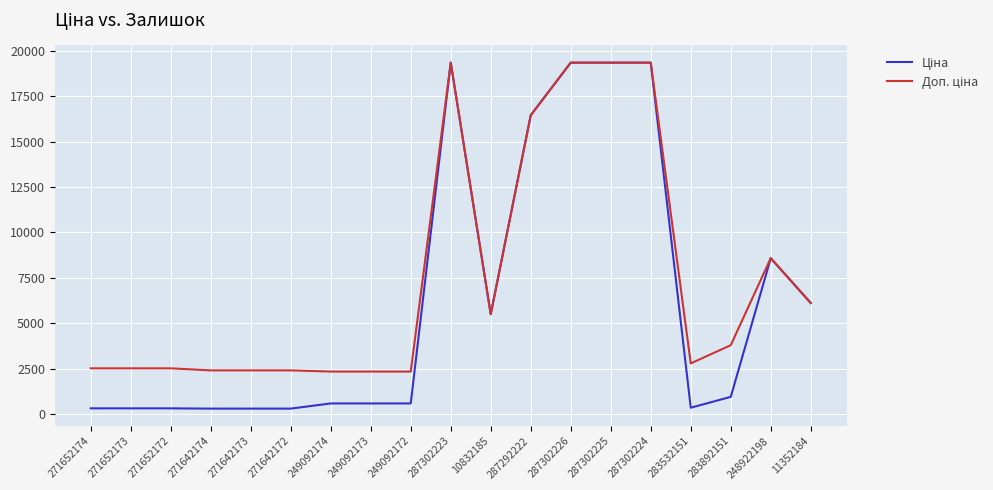

What is the maximum value shown in the chart?

19343.1